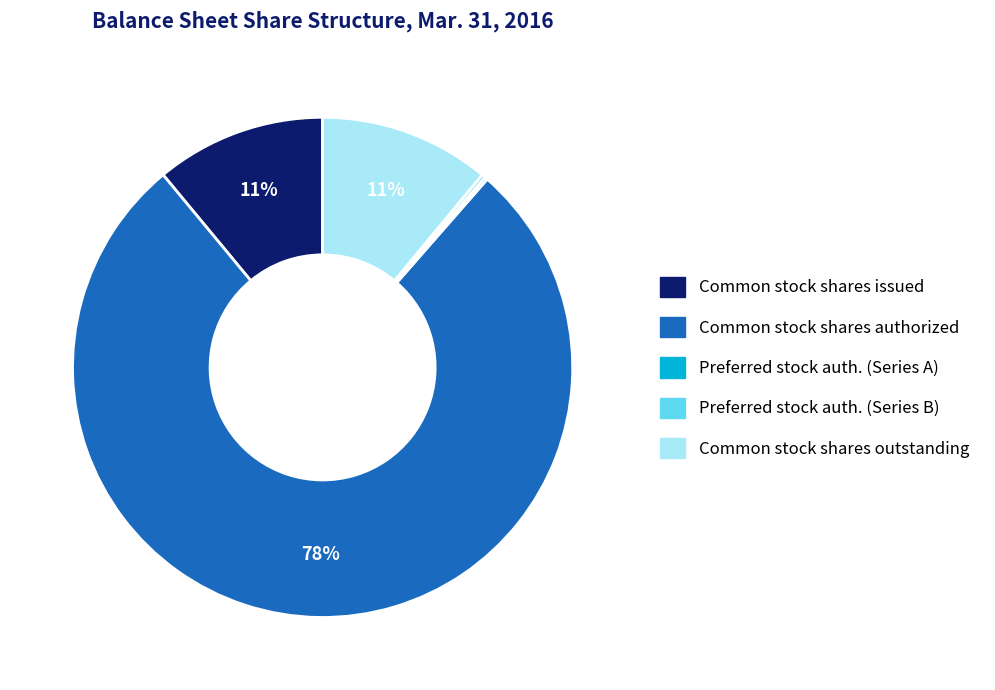

Is there any slice that represents more than half of the pie?

Yes